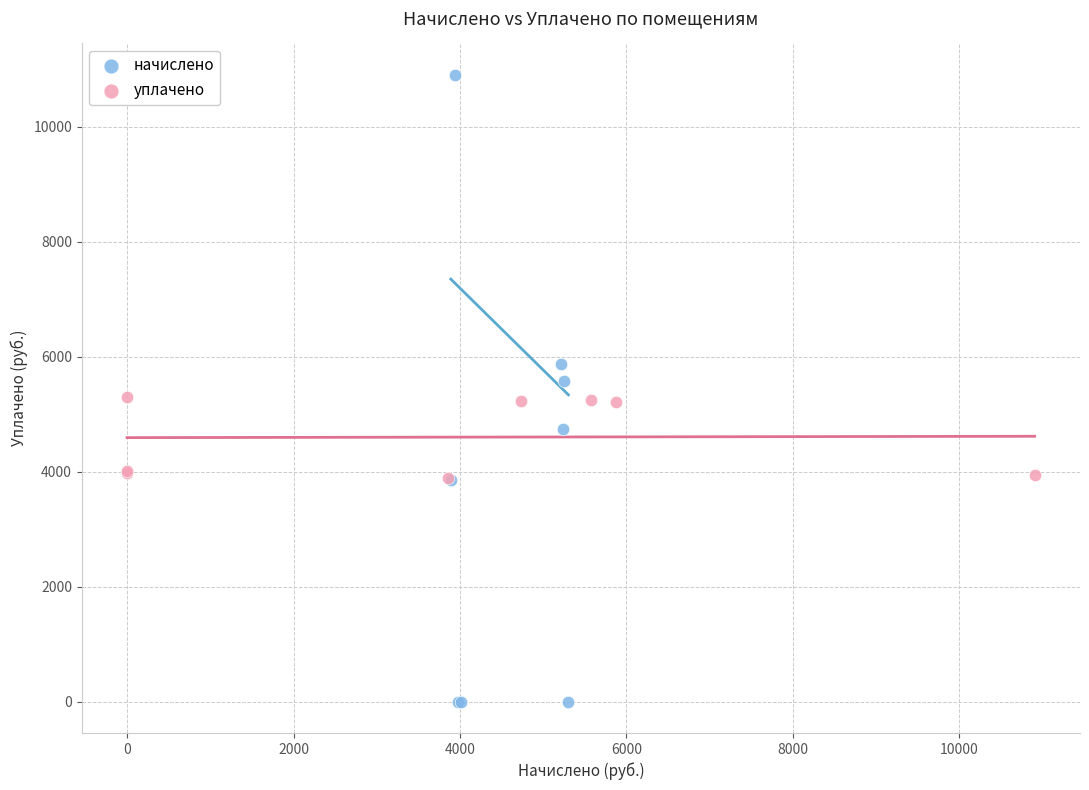

Which series has the widest spread of Y values?

начислено